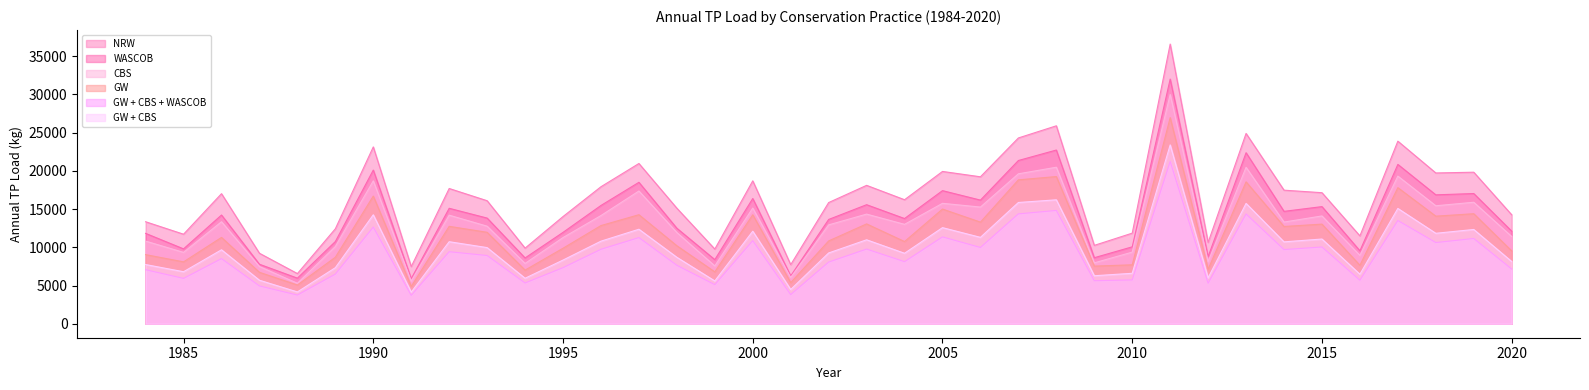

The value of CBS at 2013 is 20460. True or false?

True